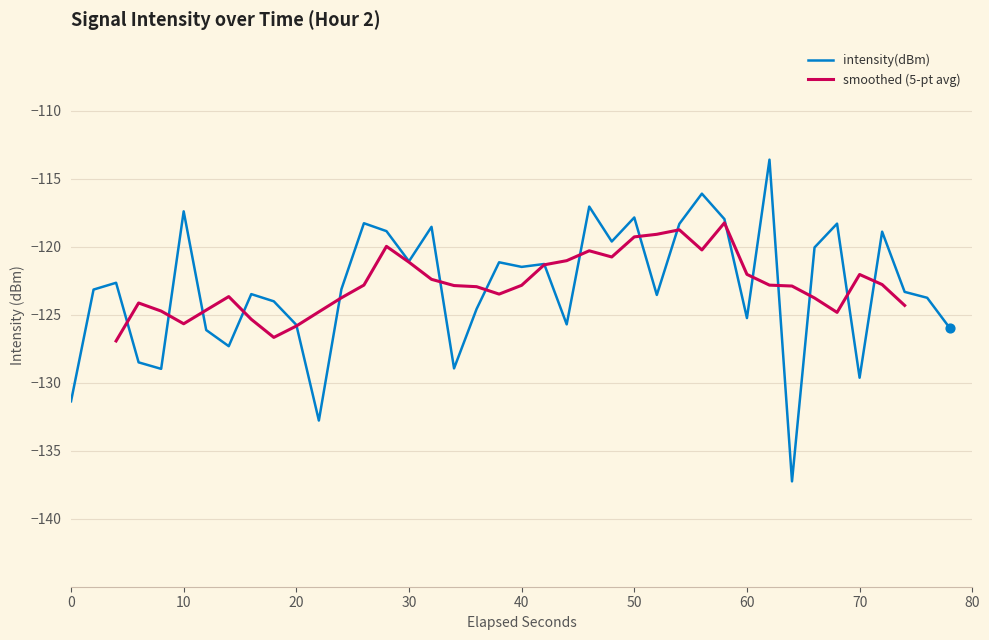

Is it true that intensity(dBm) equals -125.2 at 60?

True